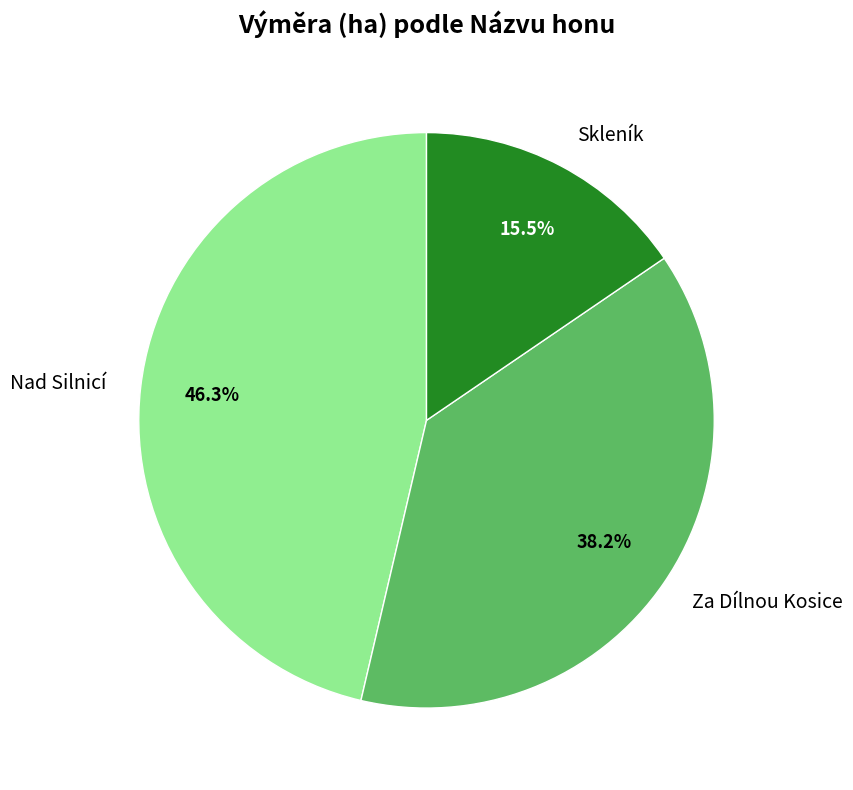

True or false: Za Dílnou Kosice accounts for 38% of the total.

True